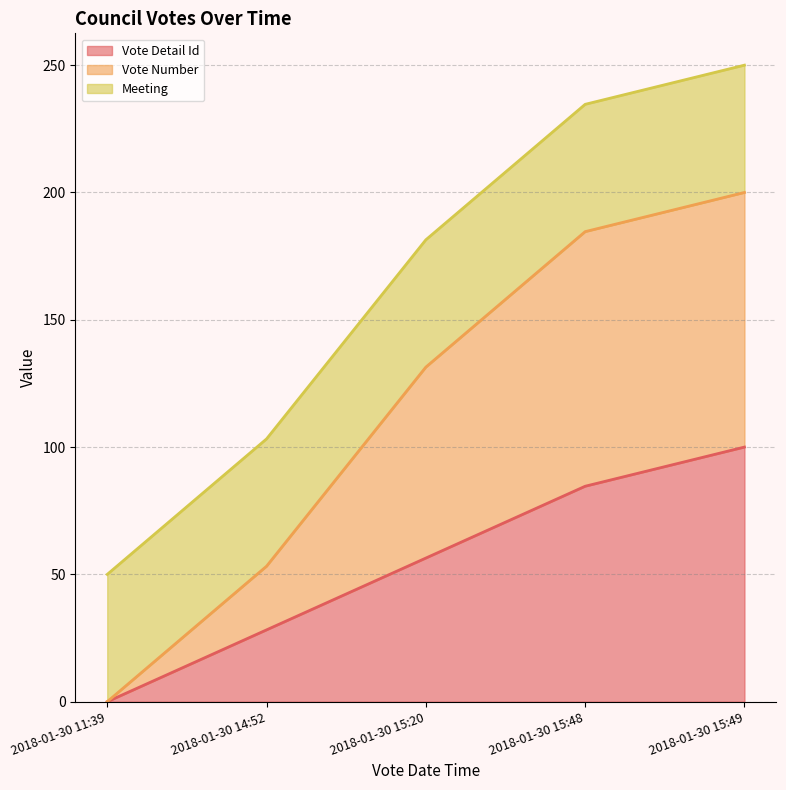

What are all the series names shown in the legend?

Vote Detail Id, Vote Number, Meeting